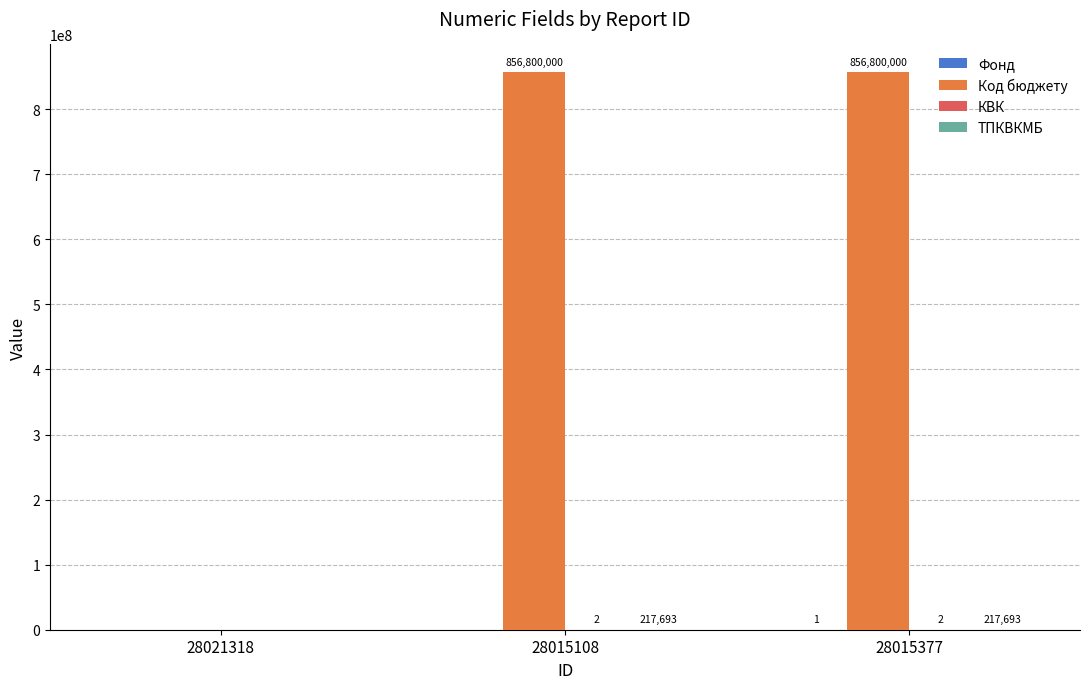

How many series are shown in this chart?

4